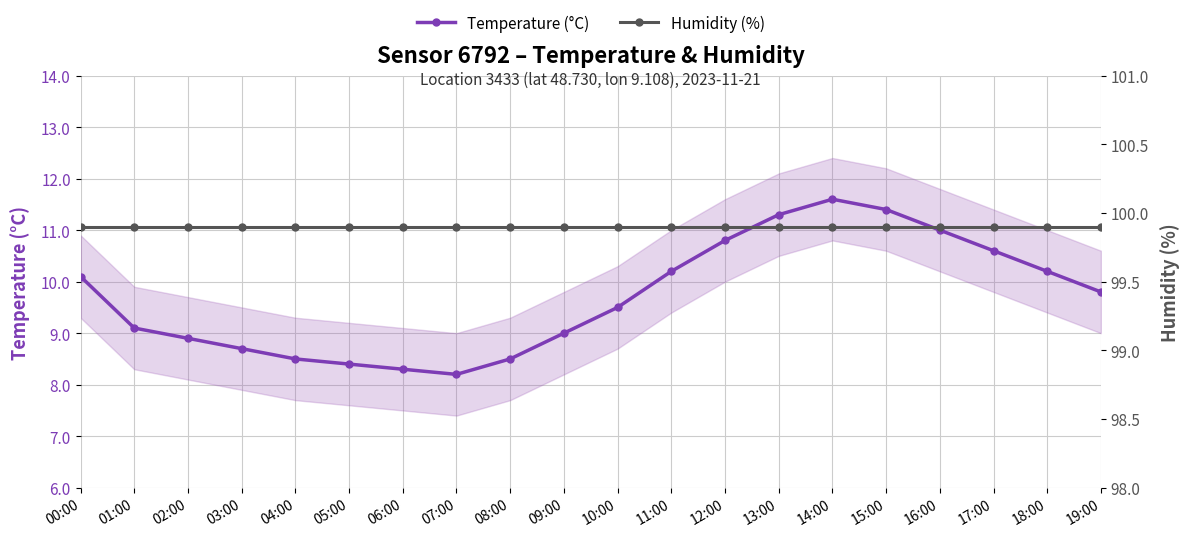

Reading left to right, transcribe all the data shown in this chart.

Temperature (°C): 10.1	9.1	8.9	8.7	8.5	8.4	8.3	8.2	8.5	9.0	9.5	10.2	10.8	11.3	11.6	11.4	11.0	10.6	10.2	9.8
Humidity (%): 99.9	99.9	99.9	99.9	99.9	99.9	99.9	99.9	99.9	99.9	99.9	99.9	99.9	99.9	99.9	99.9	99.9	99.9	99.9	99.9